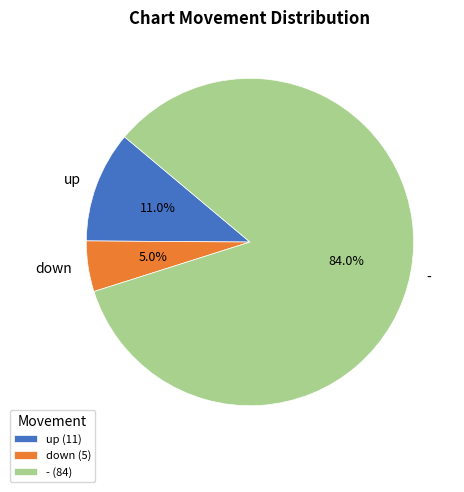

Is there any slice that represents more than half of the pie?

Yes